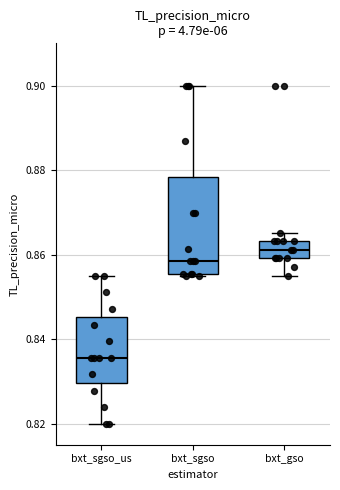

Which box's median line is the highest?

bxt_gso